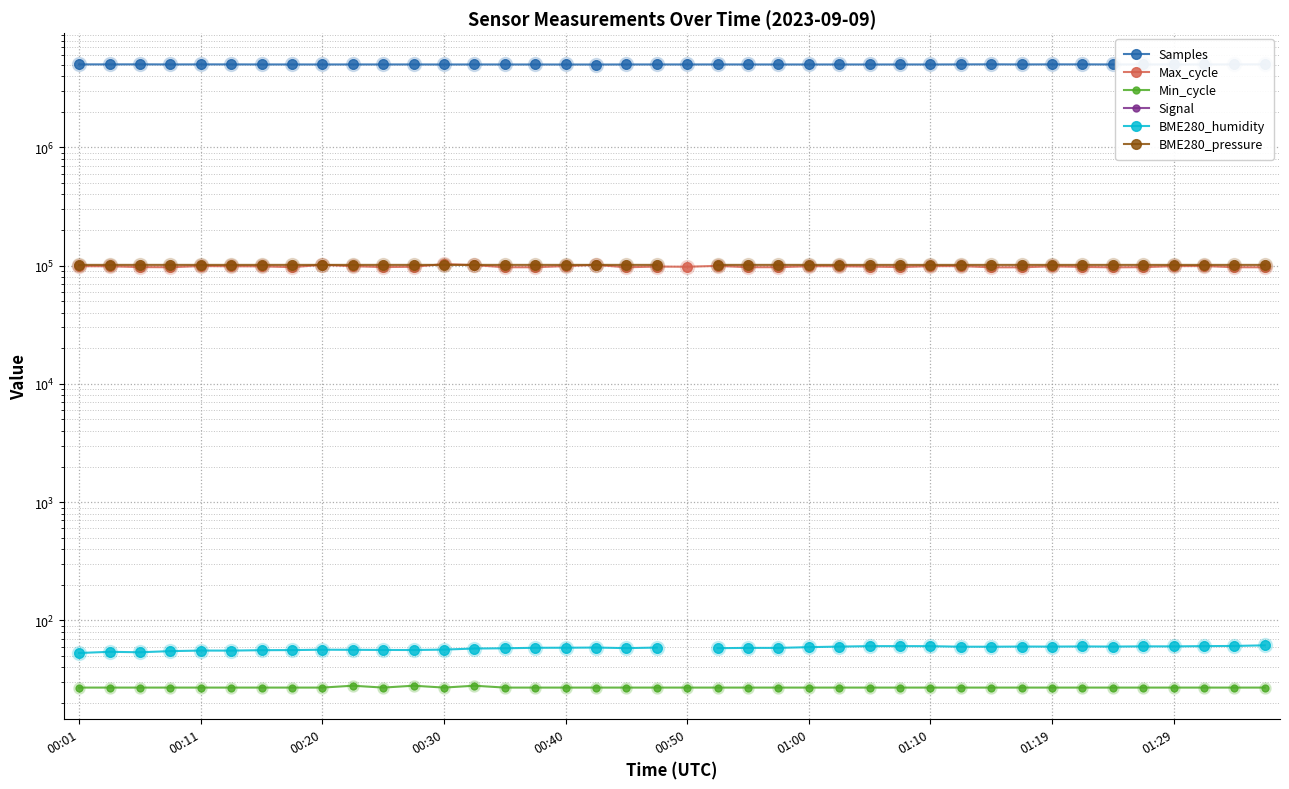

What are all the series names shown in the legend?

Samples, Max_cycle, Min_cycle, Signal, BME280_humidity, BME280_pressure